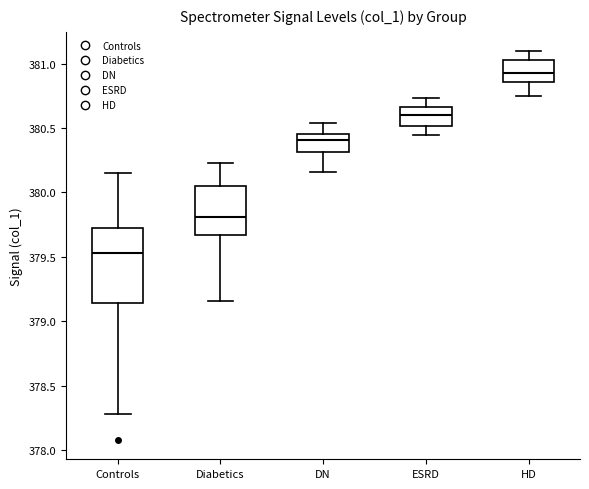

Reading left to right, read every box against the y-axis: the position of its median line, the range the box covers, and the ends of its whiskers. The values are not printed on the chart, so give them approximately, as read against the axis.

Controls: median 379.55, box 379.15 to 379.70, whiskers 378.30 to 380.15
Diabetics: median 379.80, box 379.65 to 380.05, whiskers 379.15 to 380.25
DN: median 380.40, box 380.30 to 380.45, whiskers 380.15 to 380.55
ESRD: median 380.60, box 380.50 to 380.65, whiskers 380.45 to 380.75
HD: median 380.95, box 380.85 to 381.05, whiskers 380.75 to 381.10